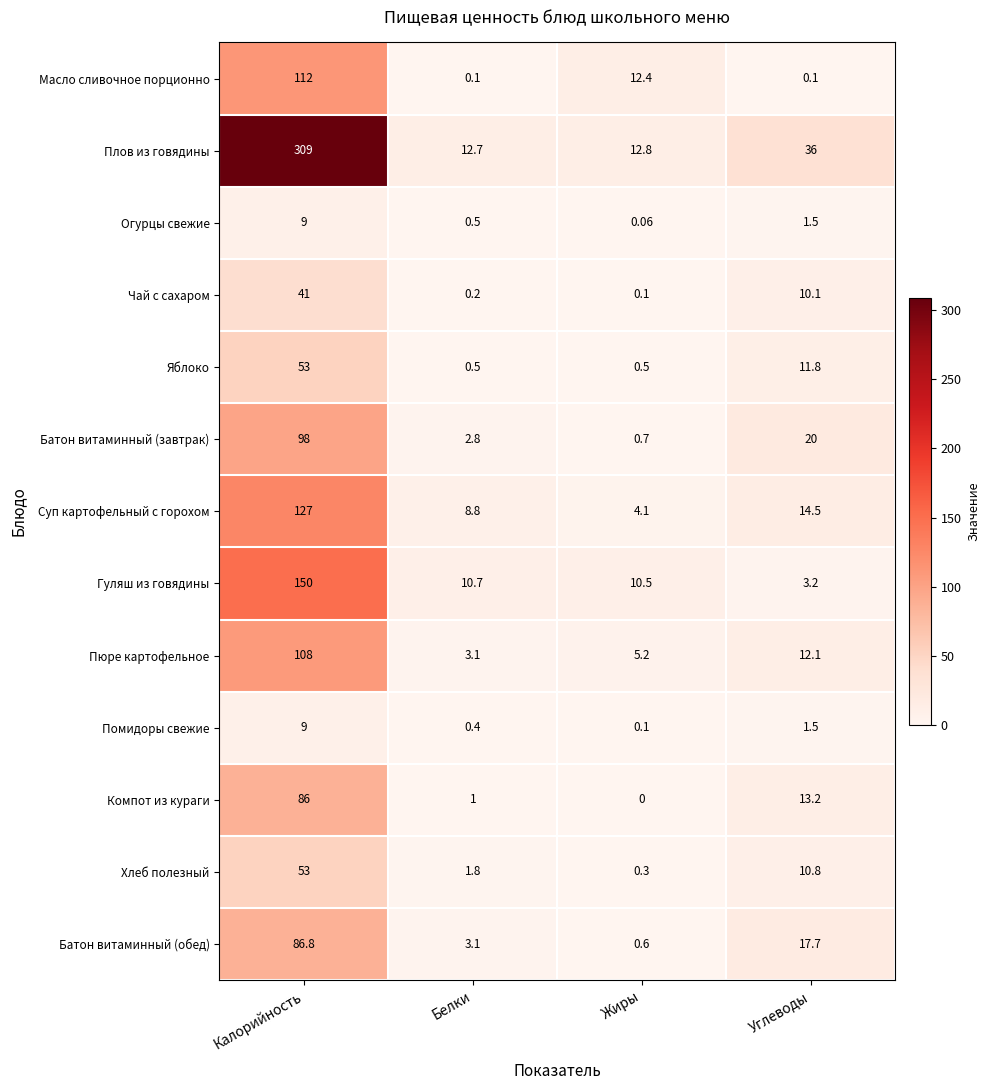

Which series has the widest spread of values?

Плов из говядины